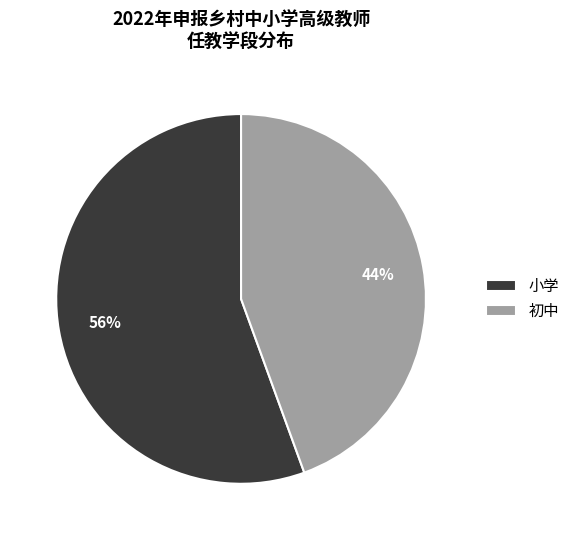

Rank the categories by value from highest to lowest.

小学, 初中